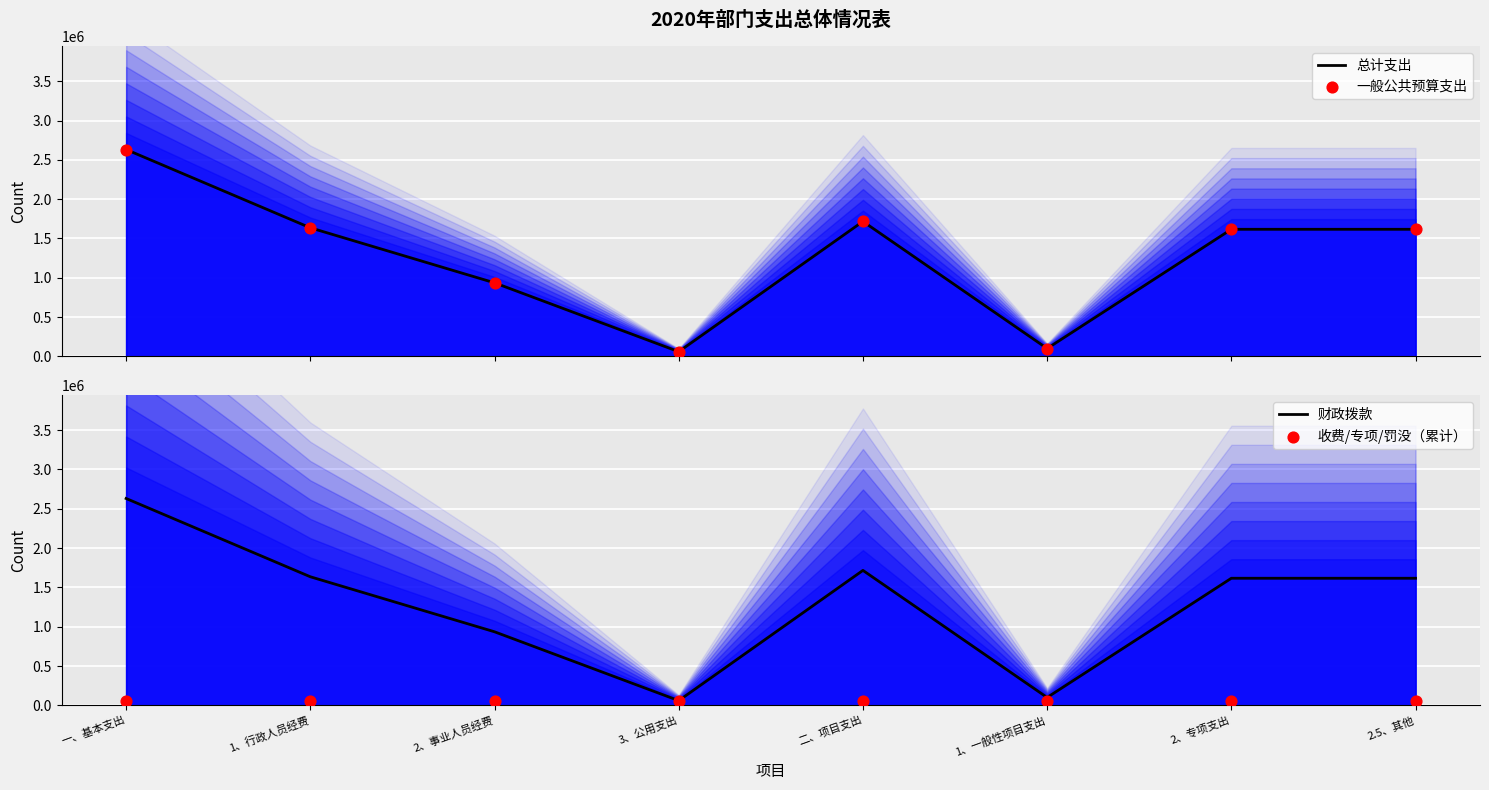

What are all the series names shown in the legend?

总计支出, 一般公共预算支出, 财政拨款, 收费/专项/罚没（累计）